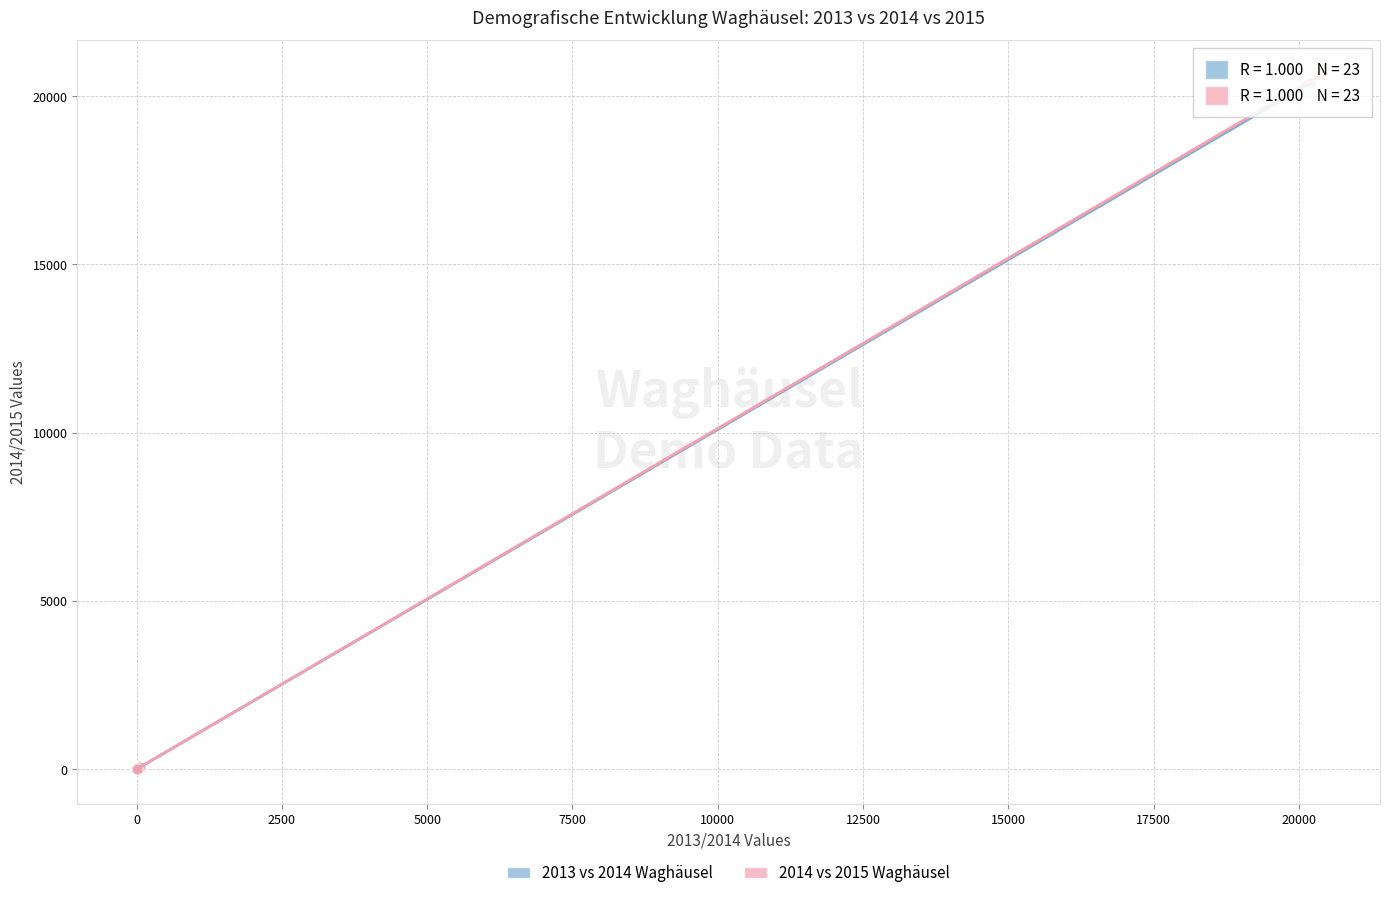

Which series has the widest spread of Y values?

2014 vs 2015 Waghäusel